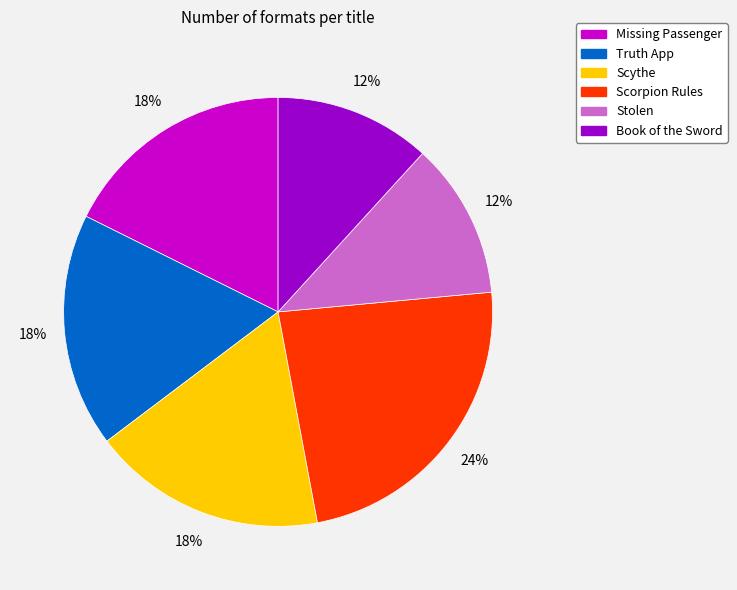

Which has a higher value, Scorpion Rules or Missing Passenger?

Scorpion Rules